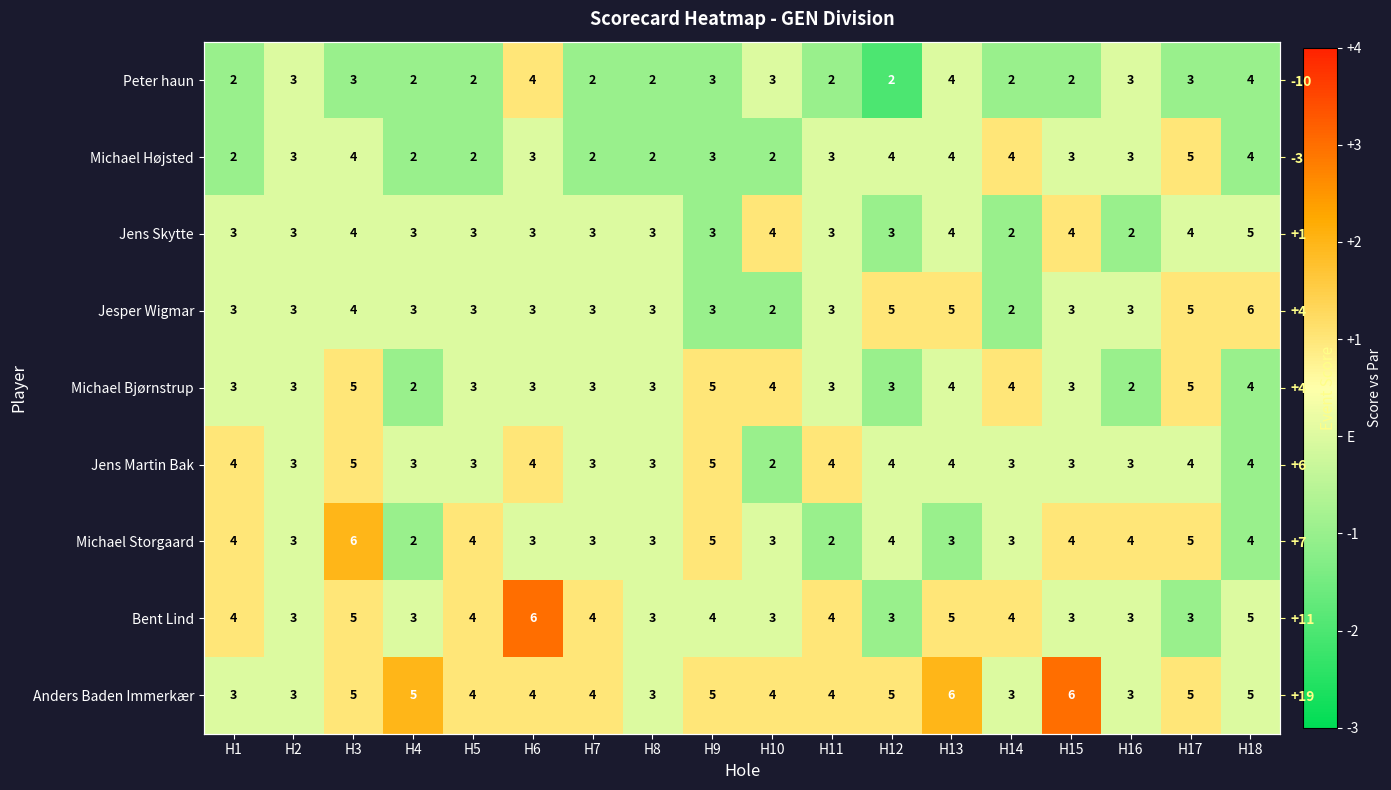

The value of Bent Lind at H8 is -2. True or false?

False